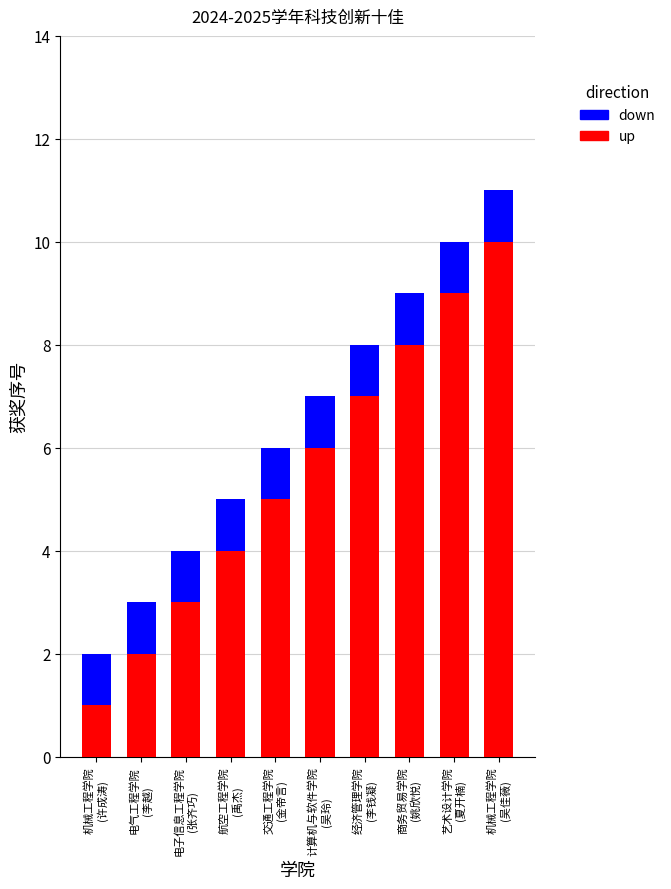

What is the average value of the up series?

6